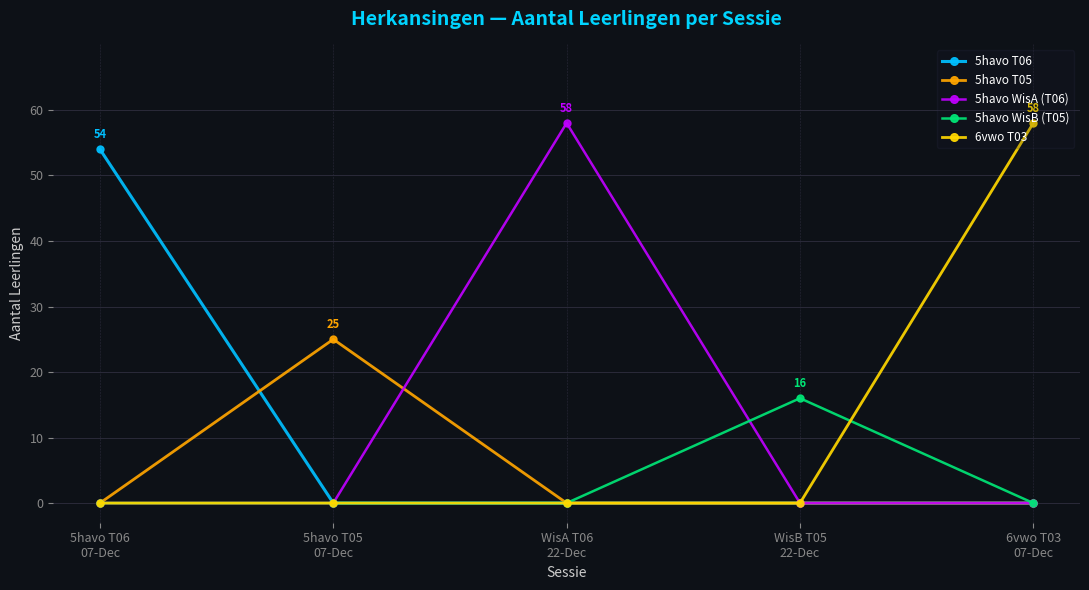

What is the maximum value shown in the chart?

58